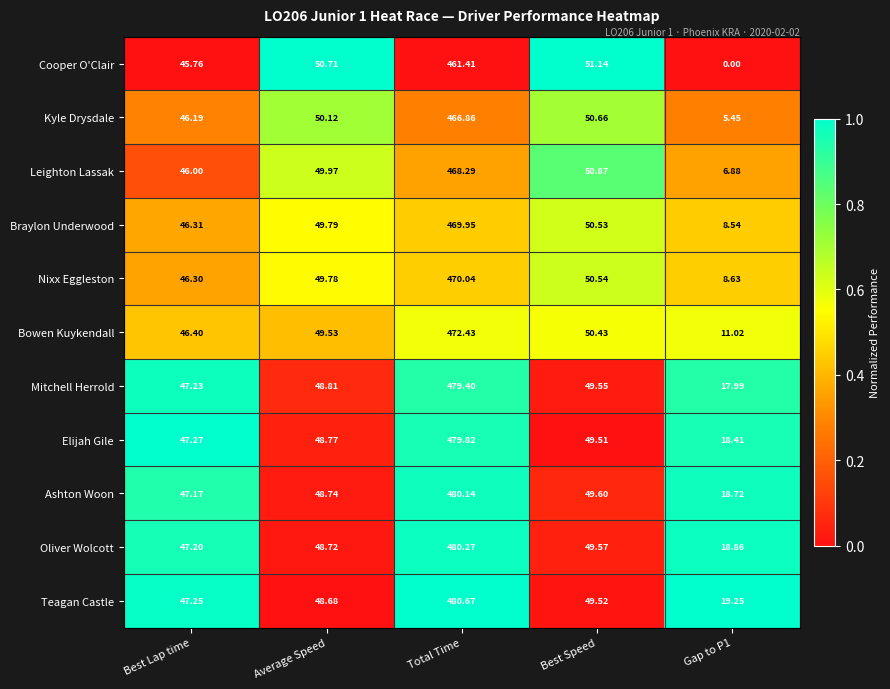

Which label corresponds to the largest value in the chart?

Total Time